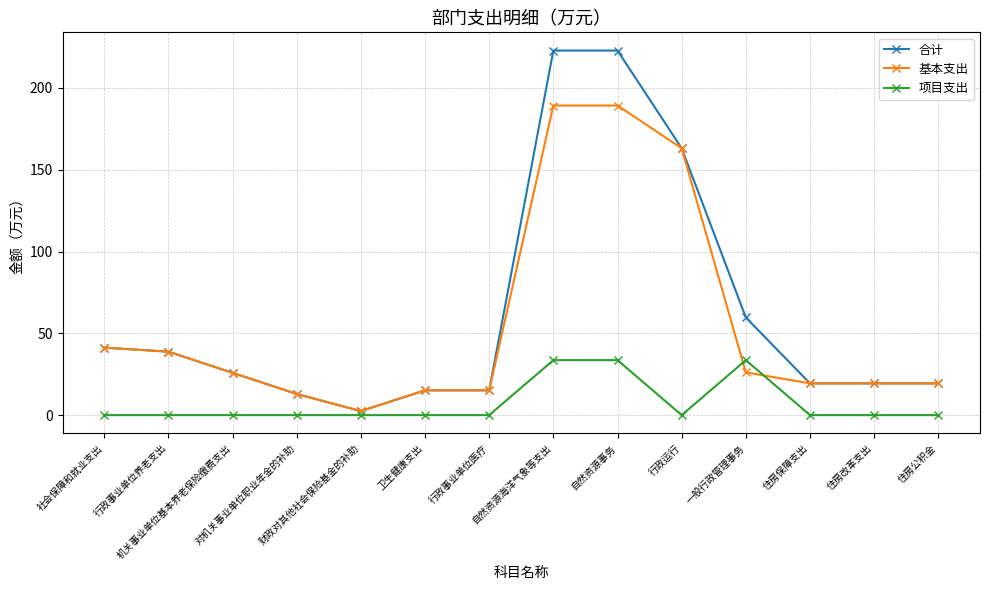

What is the label of the 3rd point from the right?

住房保障支出